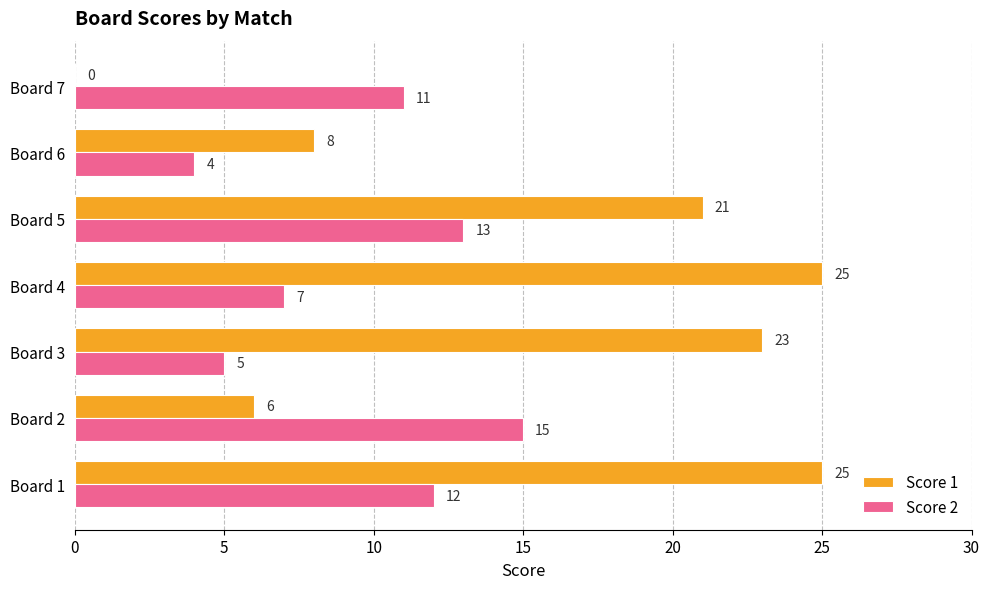

How many data points does each series have?

7